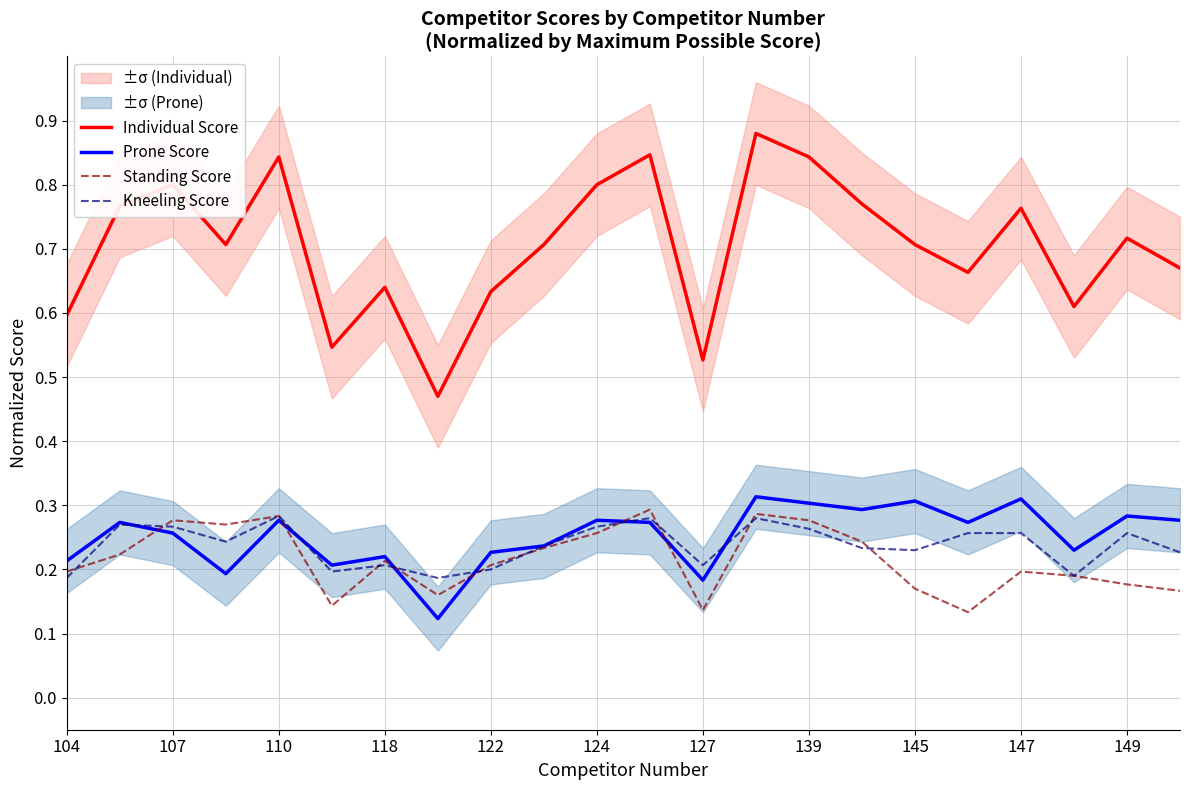

The Standing Score series shows 0.4 at 110. True or false?

False